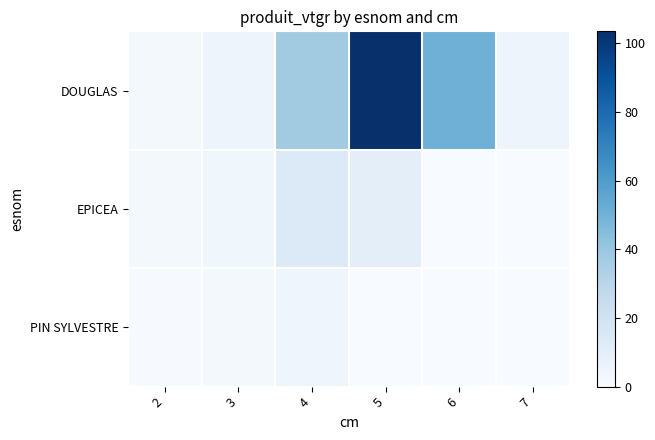

Which has a higher value, 2 or 4?

4